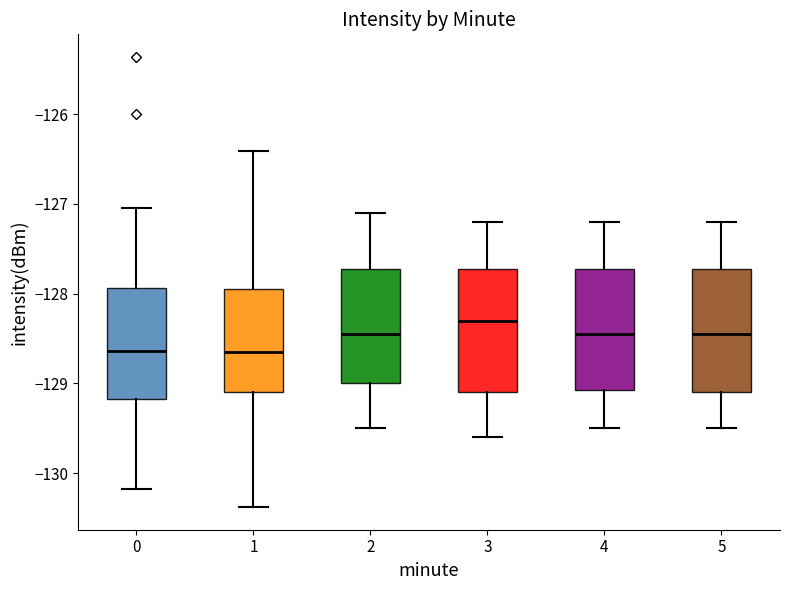

Which box's median line is the highest?

3